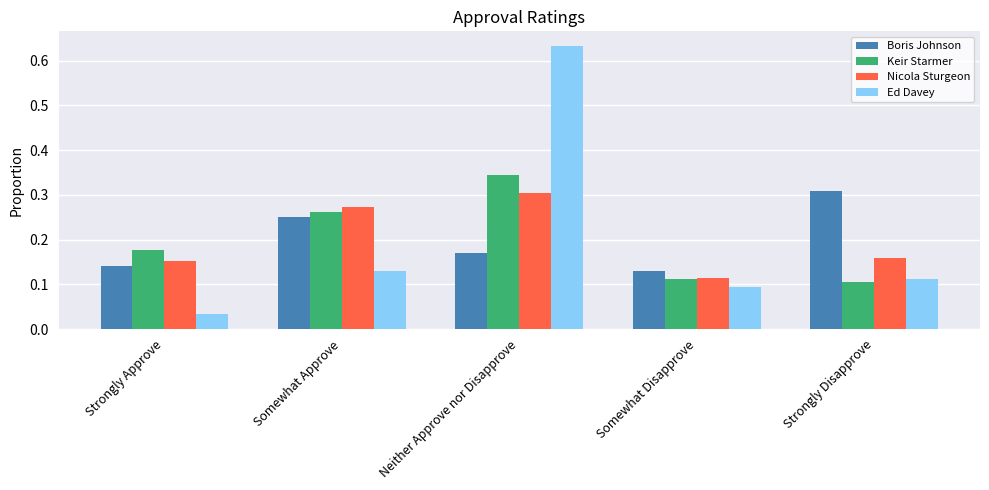

How many categories are shown in the chart?

5